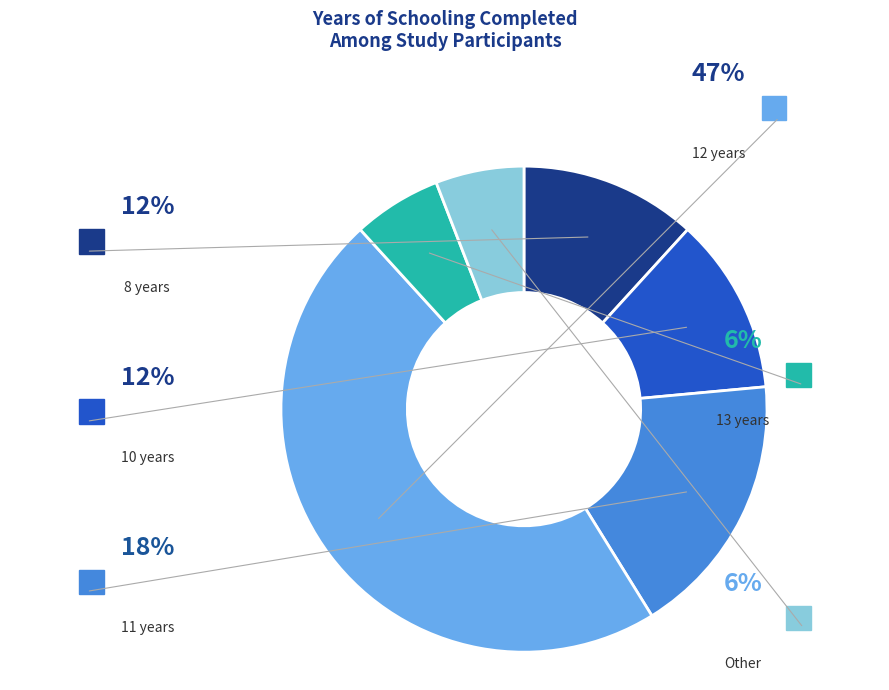

Is yes the majority of the pie?

No